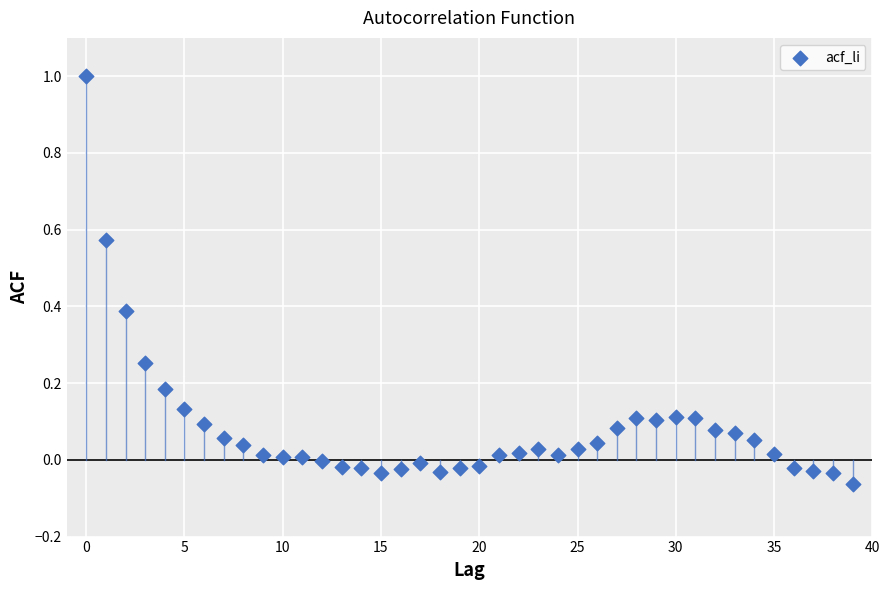

What is the range of Y values (max minus min)?

1.1